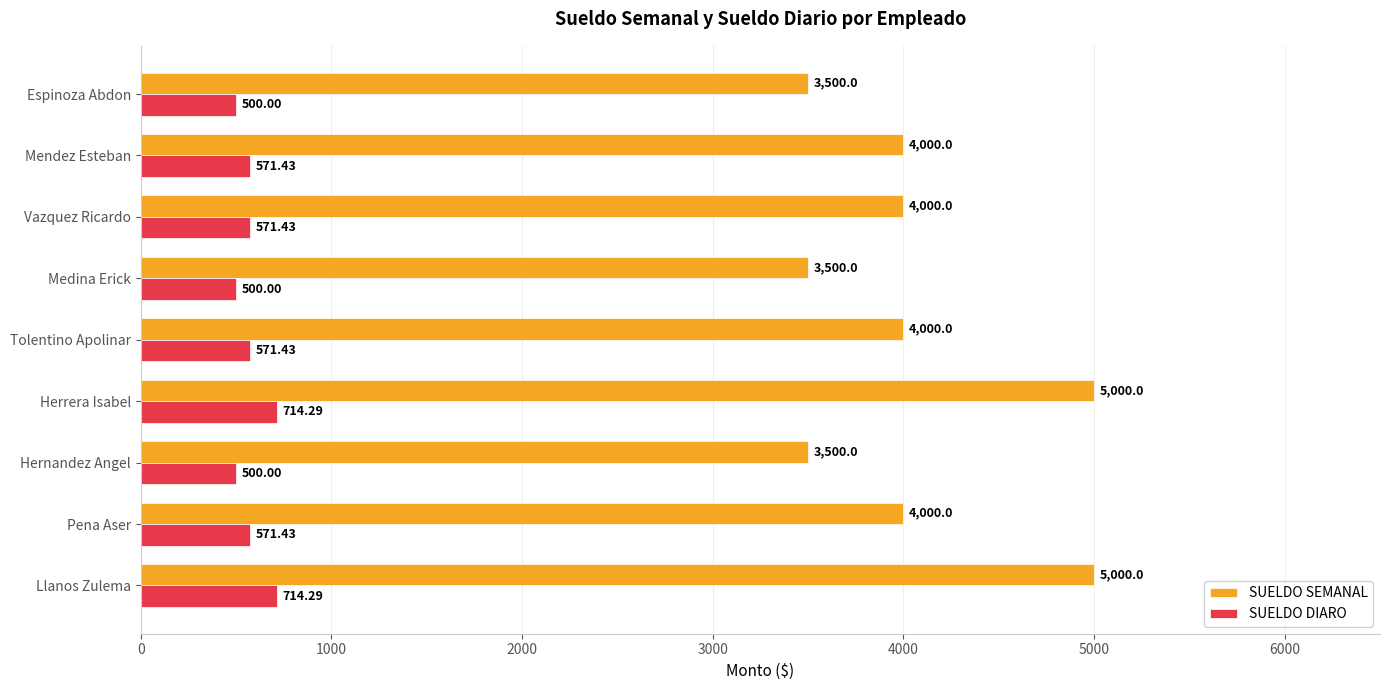

At Espinoza Abdon, list the series in order from smallest to largest.

SUELDO DIARO, SUELDO SEMANAL